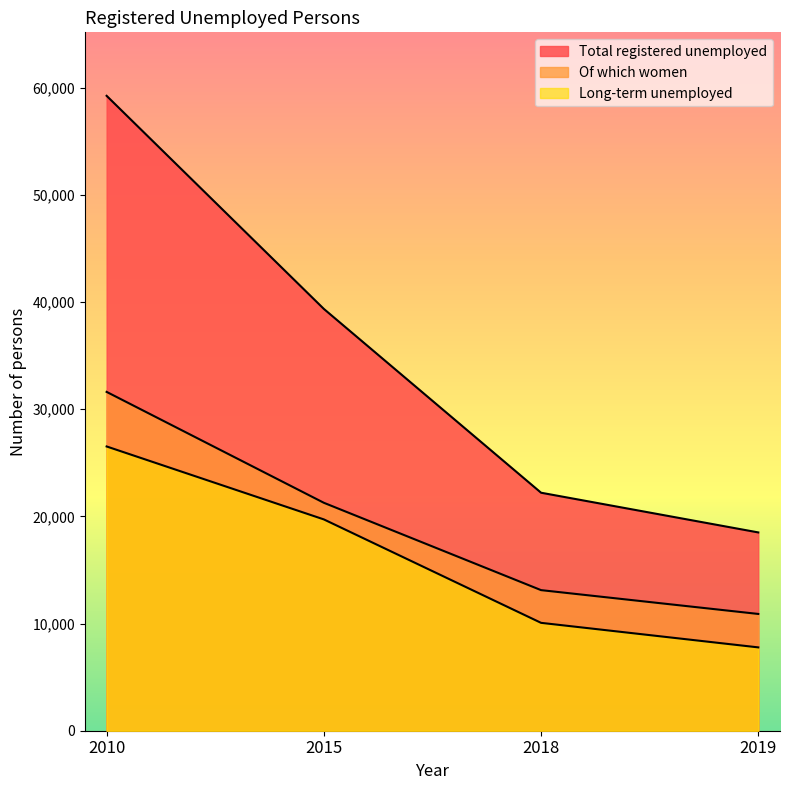

Which has a higher value, 2018 or 2019?

2018